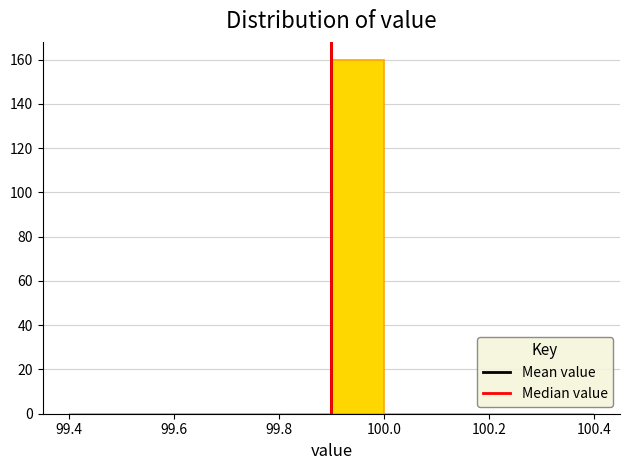

How tall is the bar that spans 99.9 to 100.0 on the x-axis? The values are not printed on the chart, so give them approximately, as read against the axis.

160